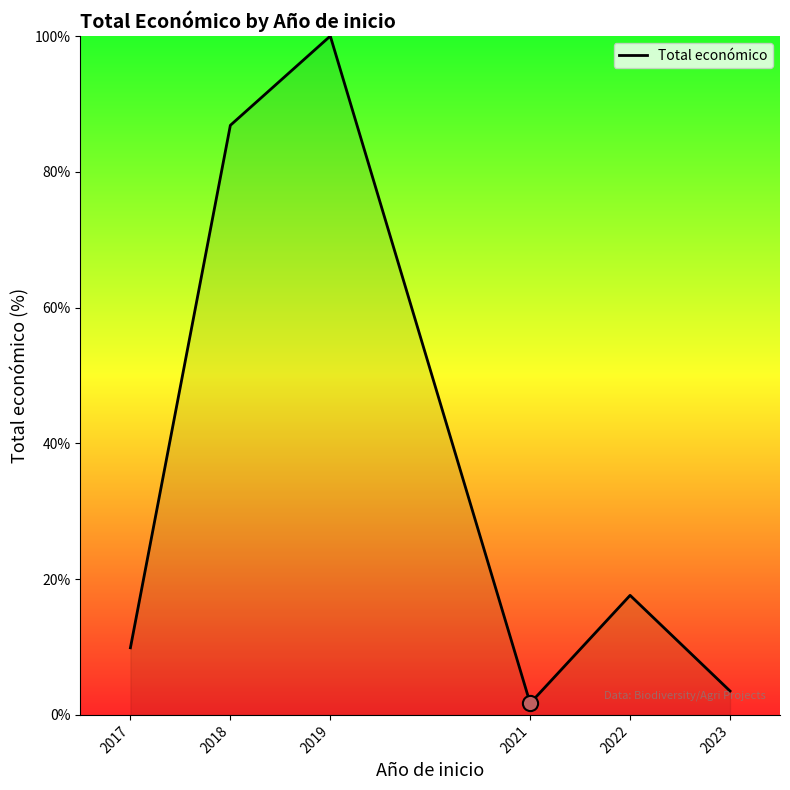

What is the ratio of the value at 2018 to the value at 2021?

50.7